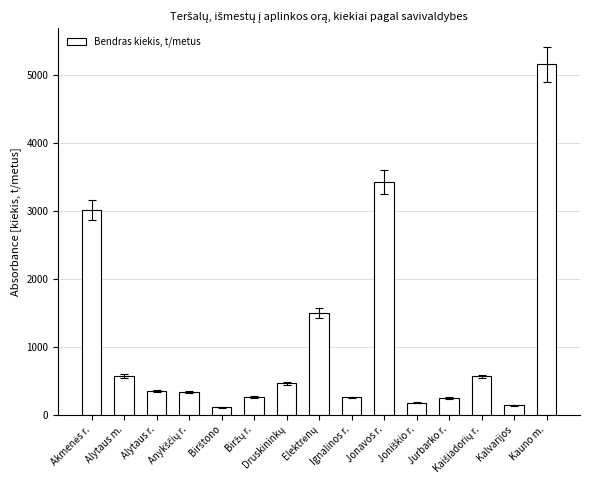

What is the difference between the maximum and minimum values?

5059.4